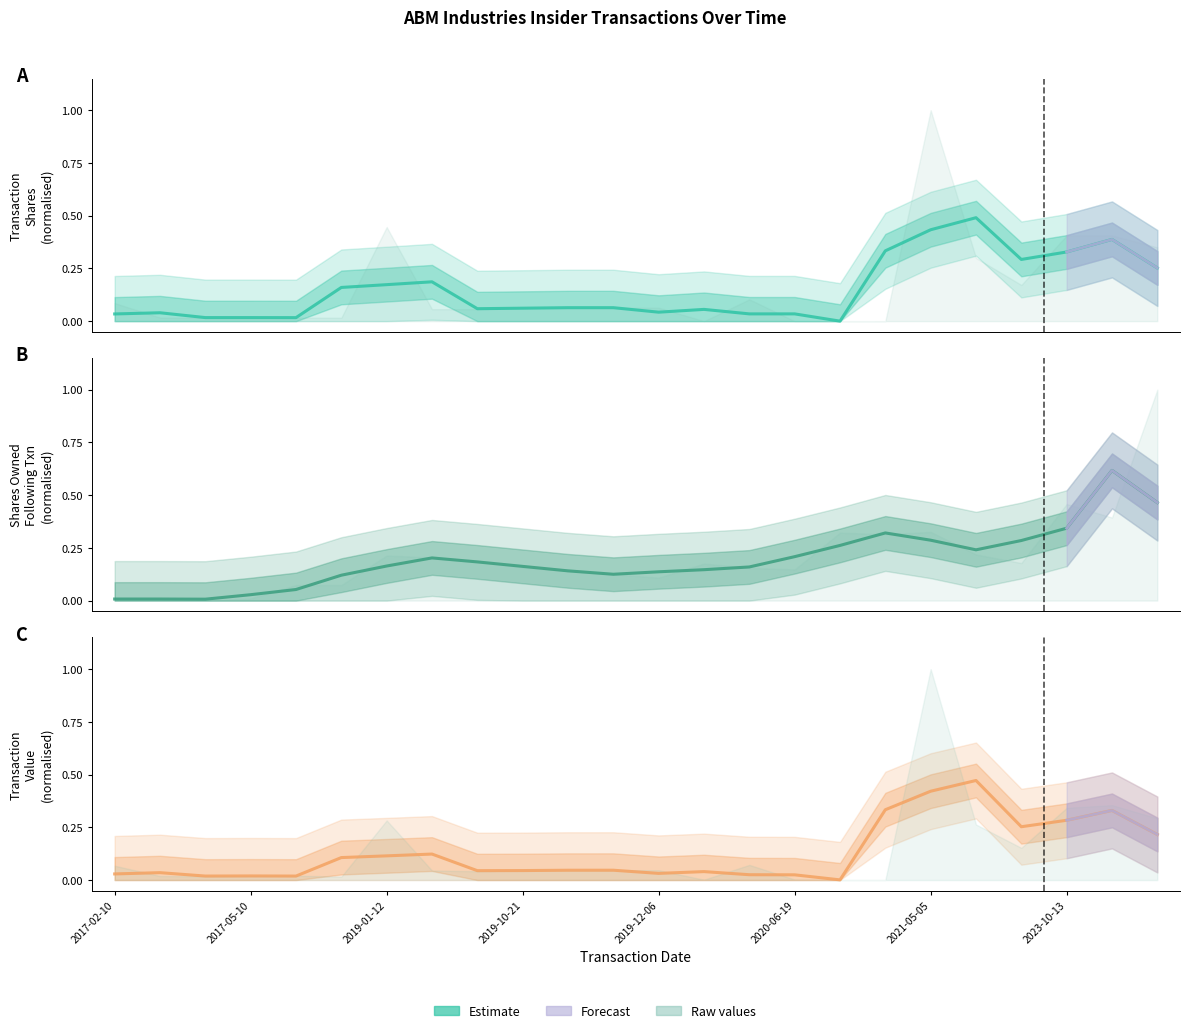

True or false: the data shows 0.0 at 2017-02-10.

False